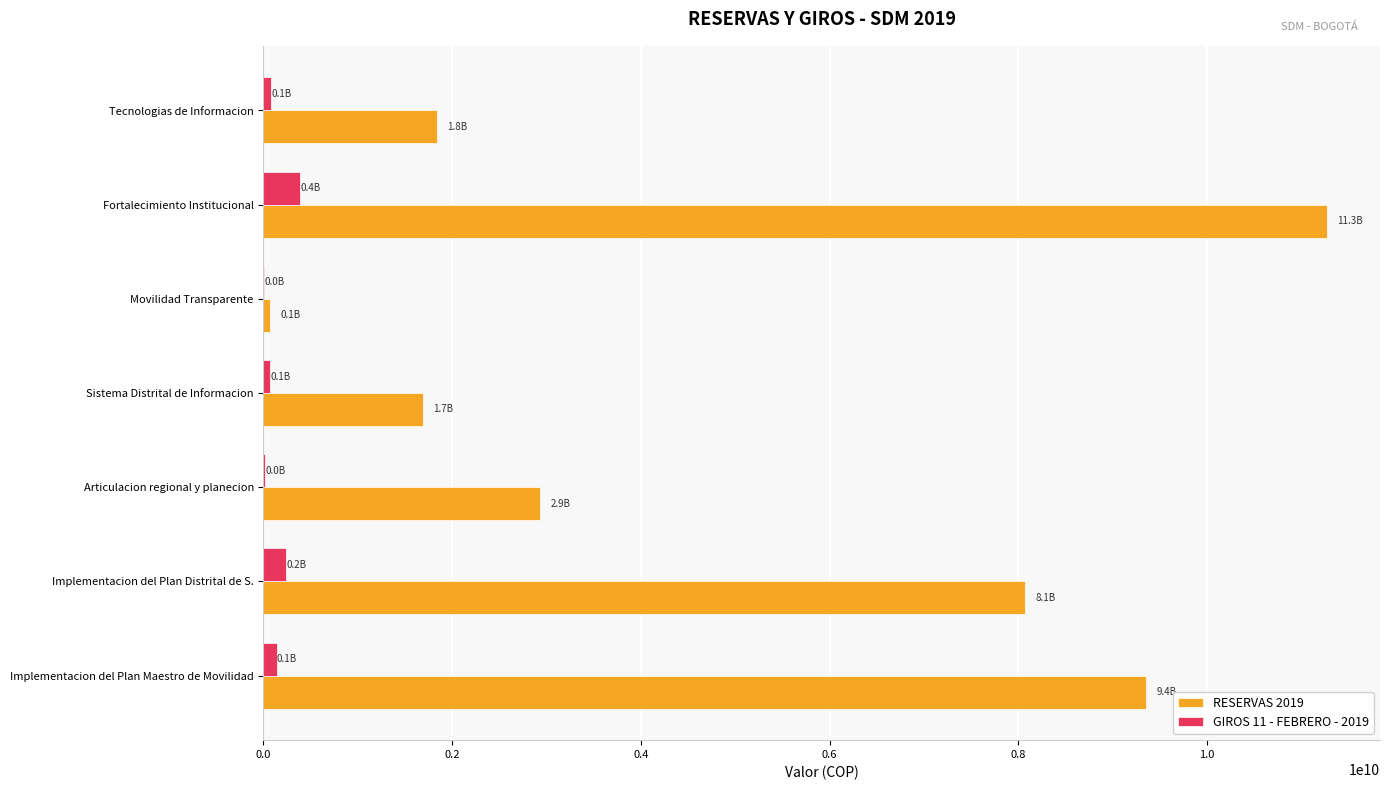

What is the greatest value displayed?

11269487261